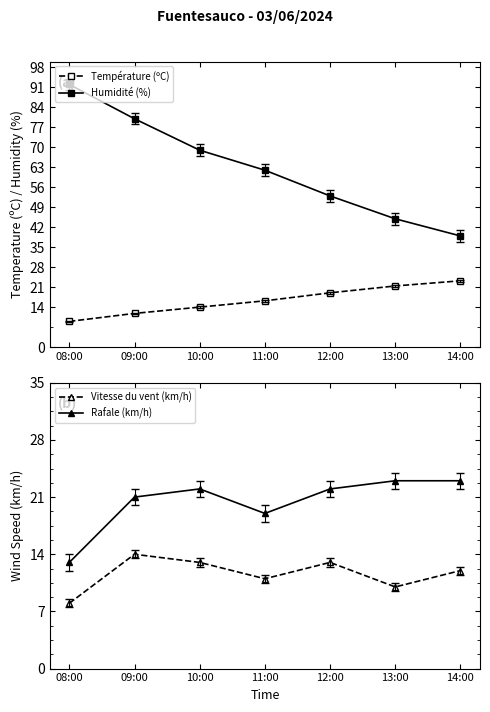

Does the chart have visible grid lines?

No